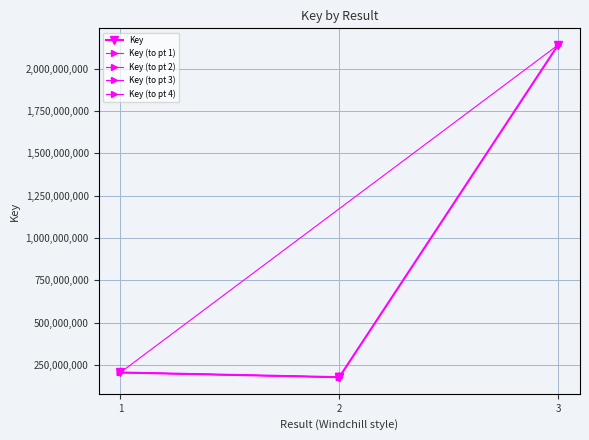

What is the sum of all values?

2875883514